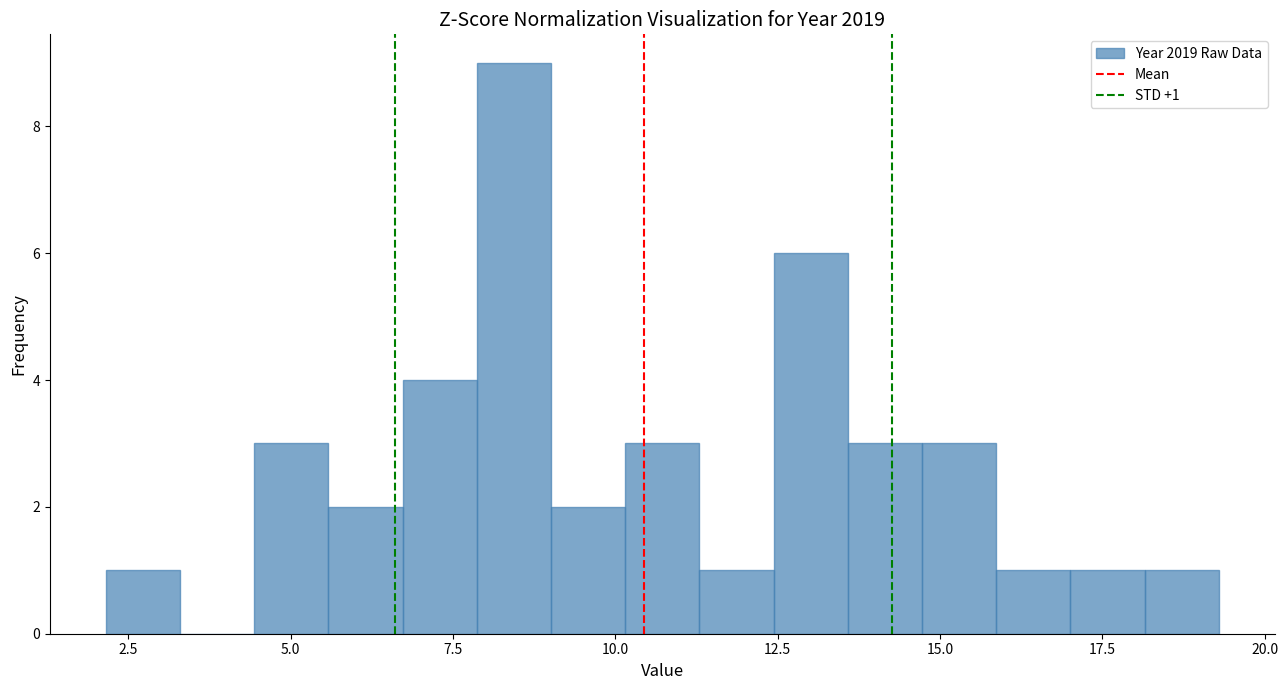

Around what value on the x-axis is the tallest bar? Give the approximate position of its centre, as read against the axis.

8.5